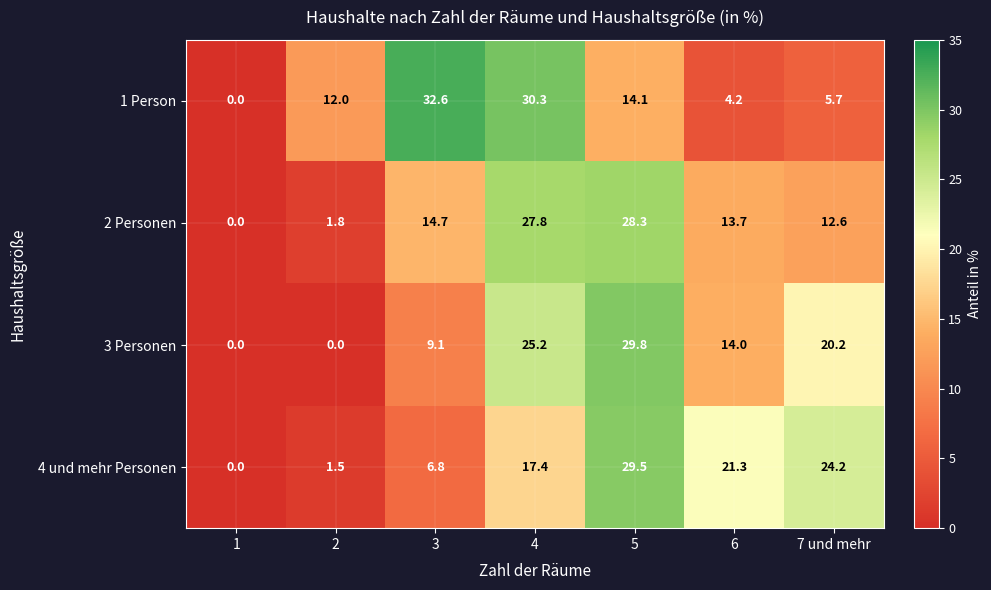

What is the sum of all 4 und mehr Personen values?

100.7